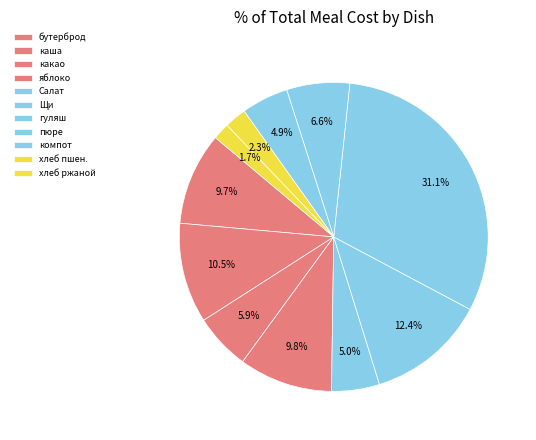

Is there a majority slice in this chart?

No